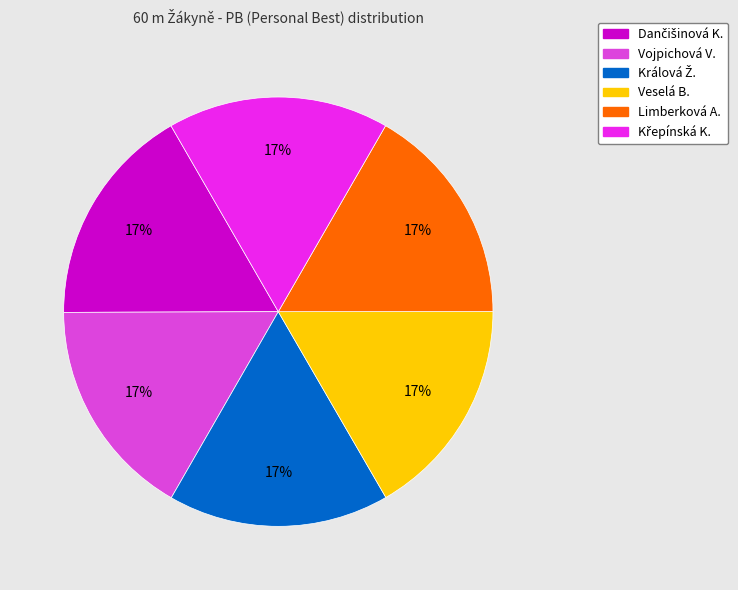

Is there a majority slice in this chart?

No